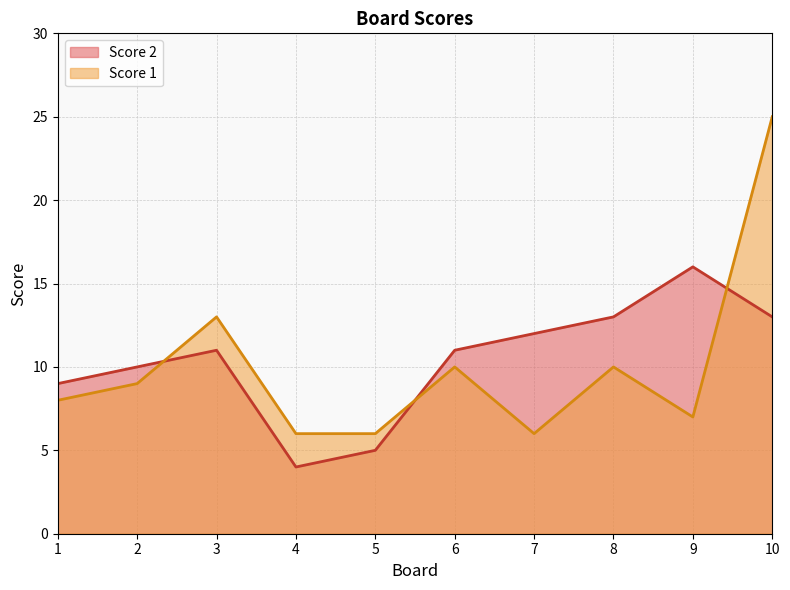

At which label does Score 2 first exceed 11?

7